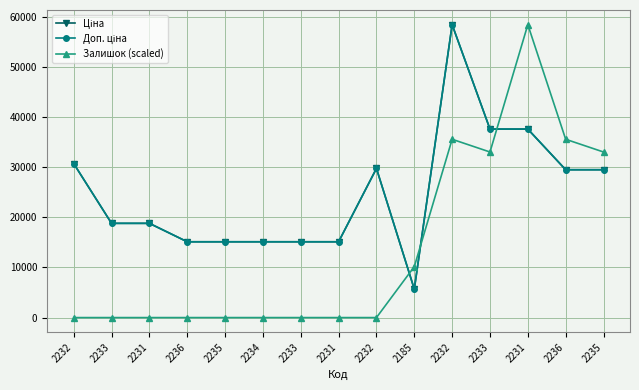

List the labels in order of Доп. ціна value, smallest first.

2185, 2236, 2235, 2234, 2233, 2231, 2233, 2231, 2236, 2235, 2232, 2232, 2233, 2231, 2232